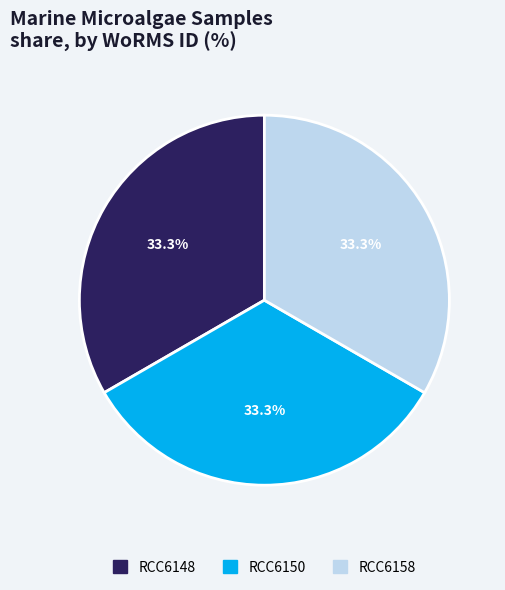

Count the number of slices in the pie.

3